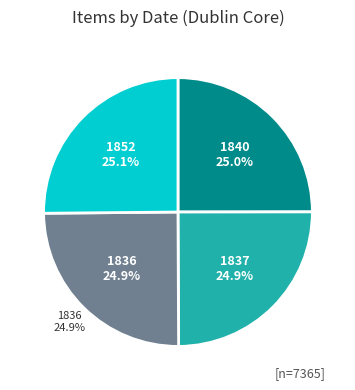

To the nearest percent, what portion does Abstract of School Masters Account, 1840 represent?

25%